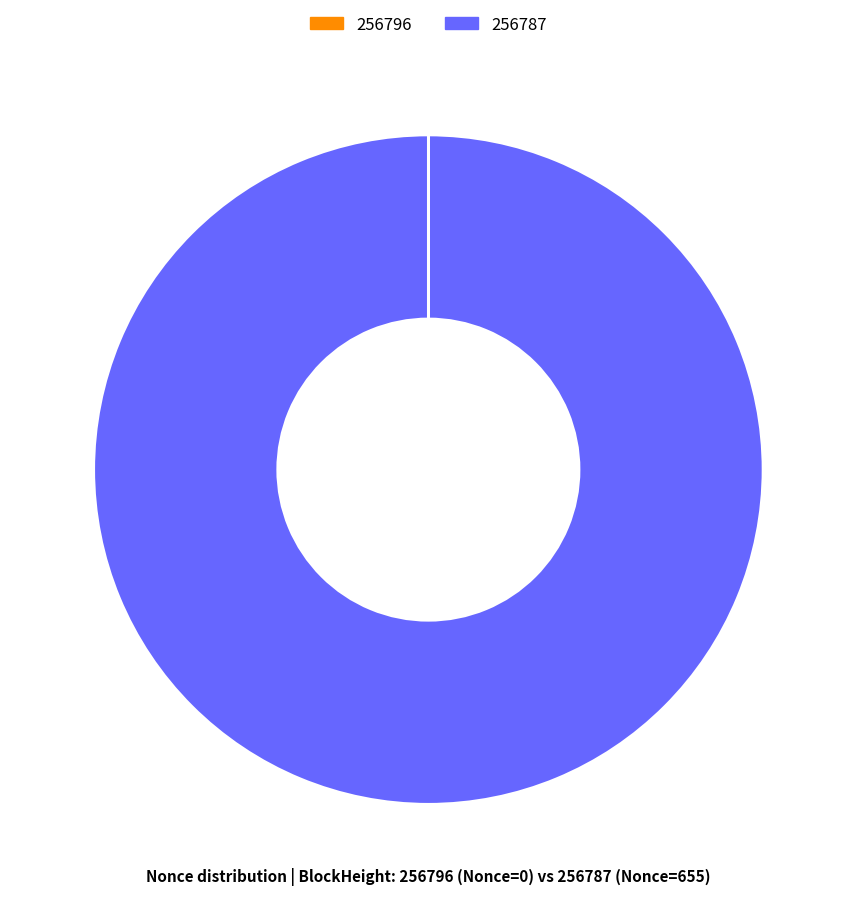

Is there a majority slice in this chart?

Yes